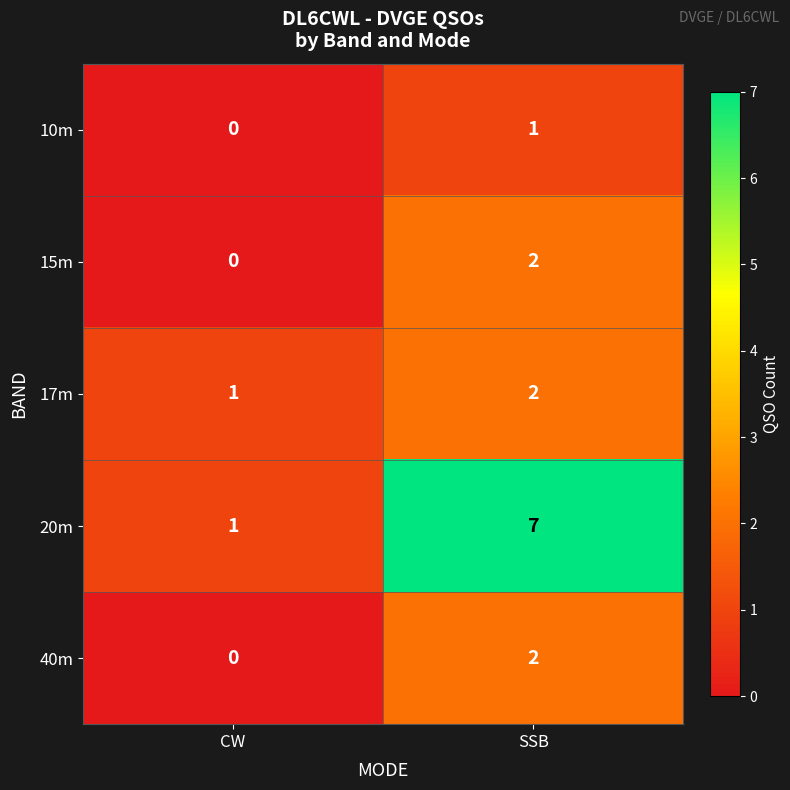

Which series changed the most between CW and SSB?

20m